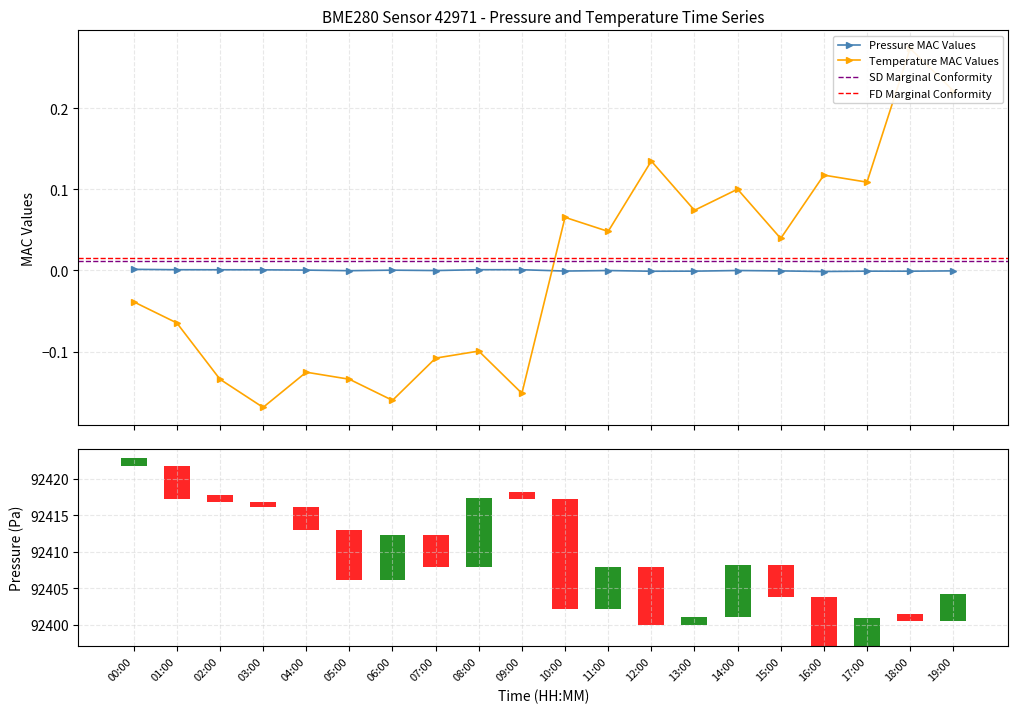

Between 07:00 and 12:00, which series saw the biggest shift?

temperature